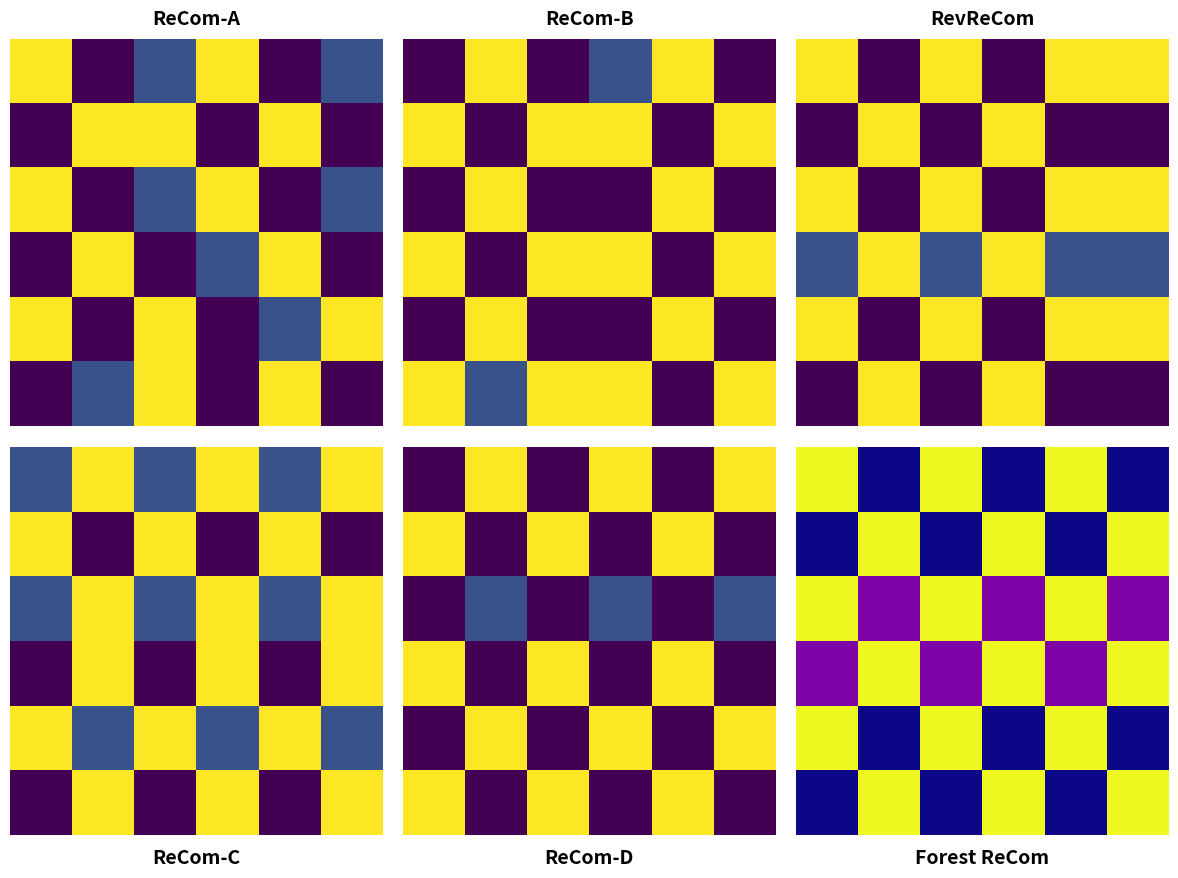

How many series are shown in this chart?

6